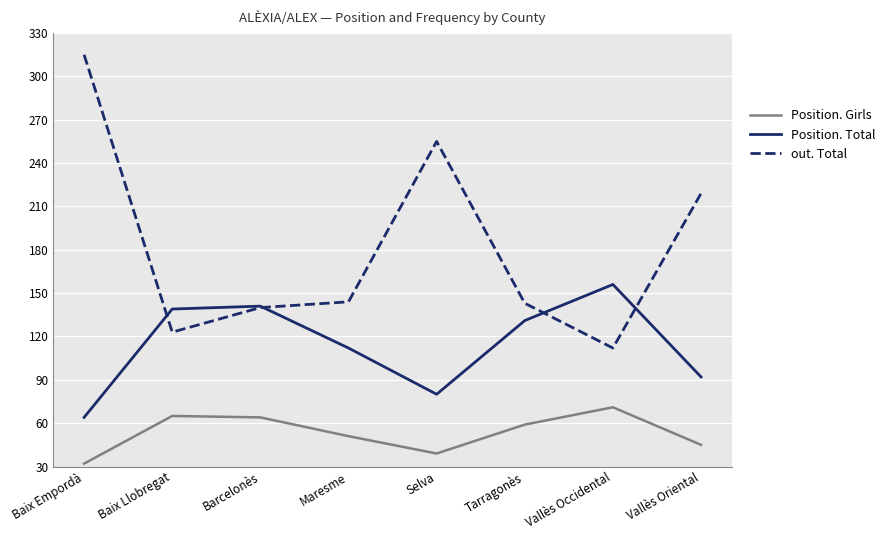

True or false: out. Total and Position. Girls cross at least once.

False